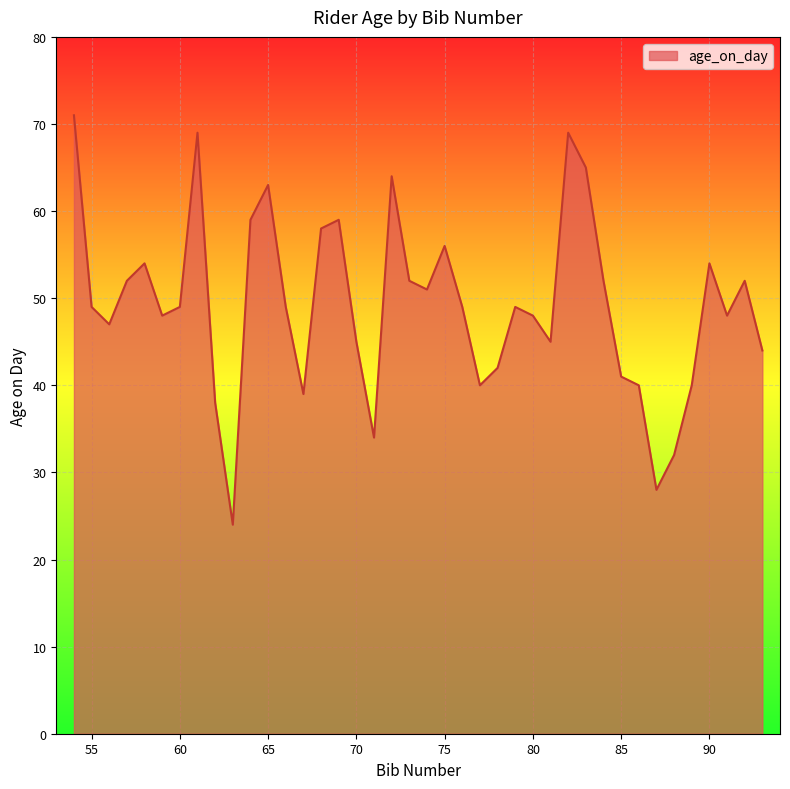

What is the difference between the maximum and minimum values?

47